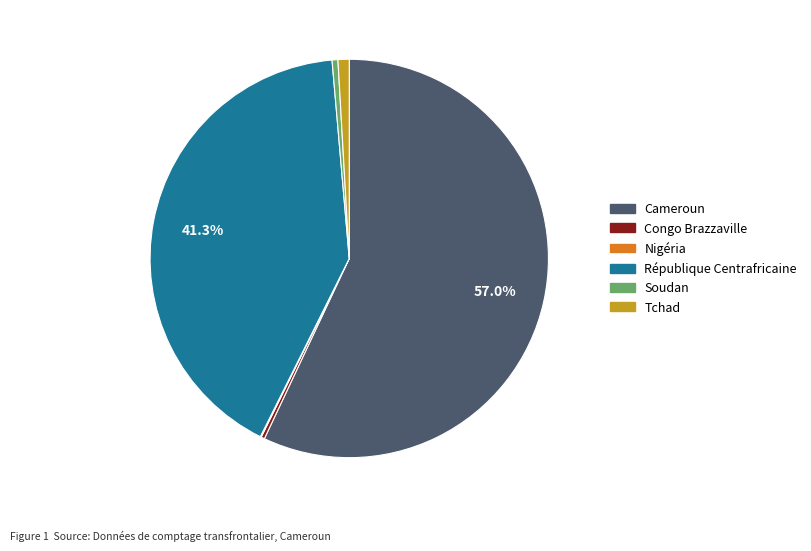

Is it true that Cameroun is 57% of the pie?

True